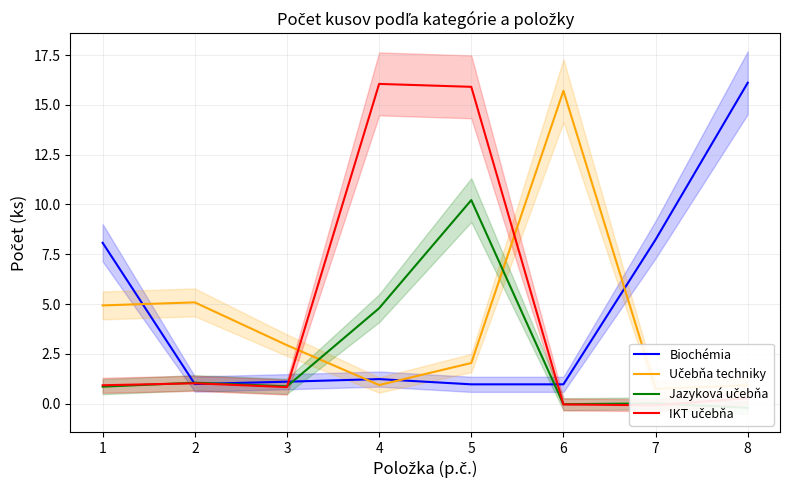

True or false: IKT učebňa and Jazyková učebňa intersect in this chart.

True